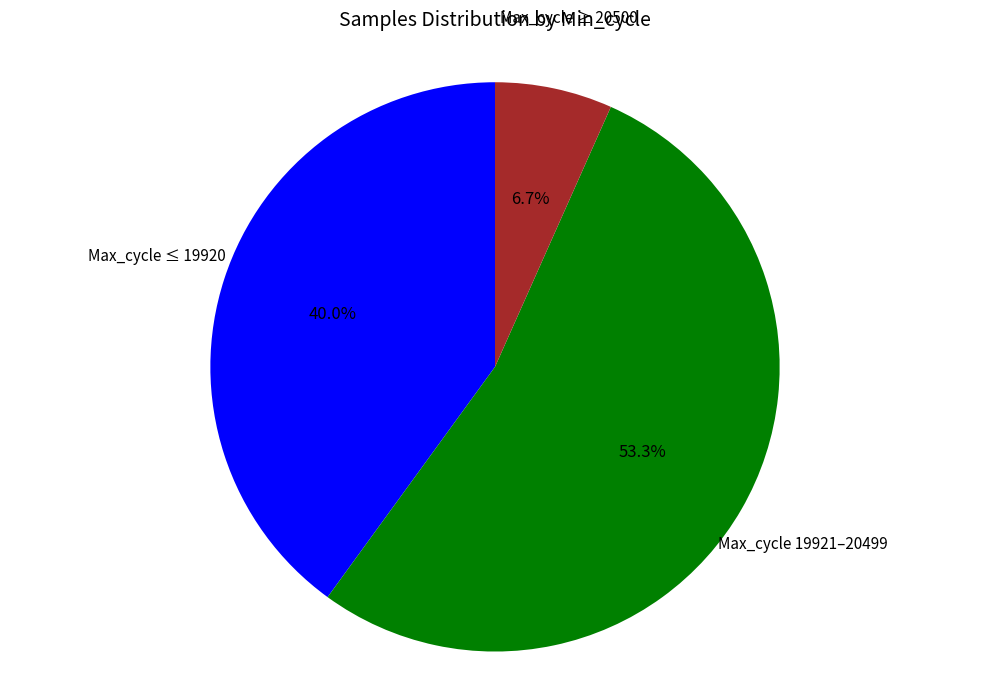

How many segments does this pie chart have?

3